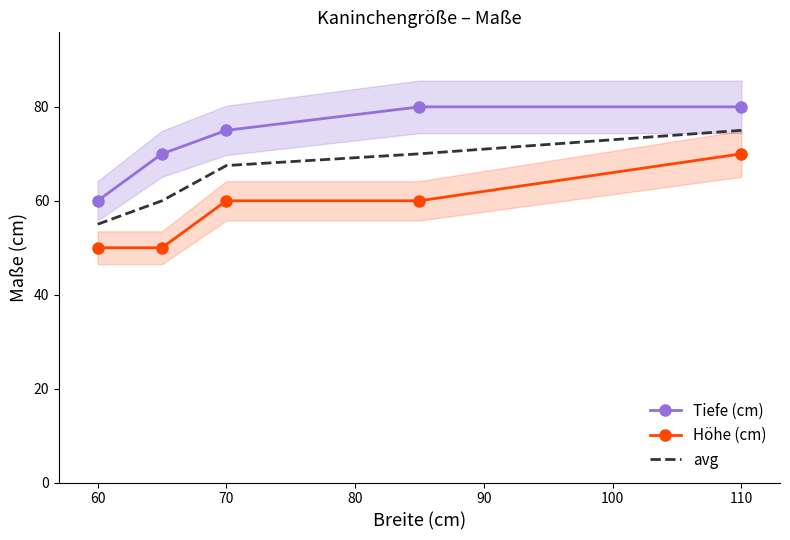

List the series in order of their overall mean, highest first.

Tiefe (cm), avg, Höhe (cm)